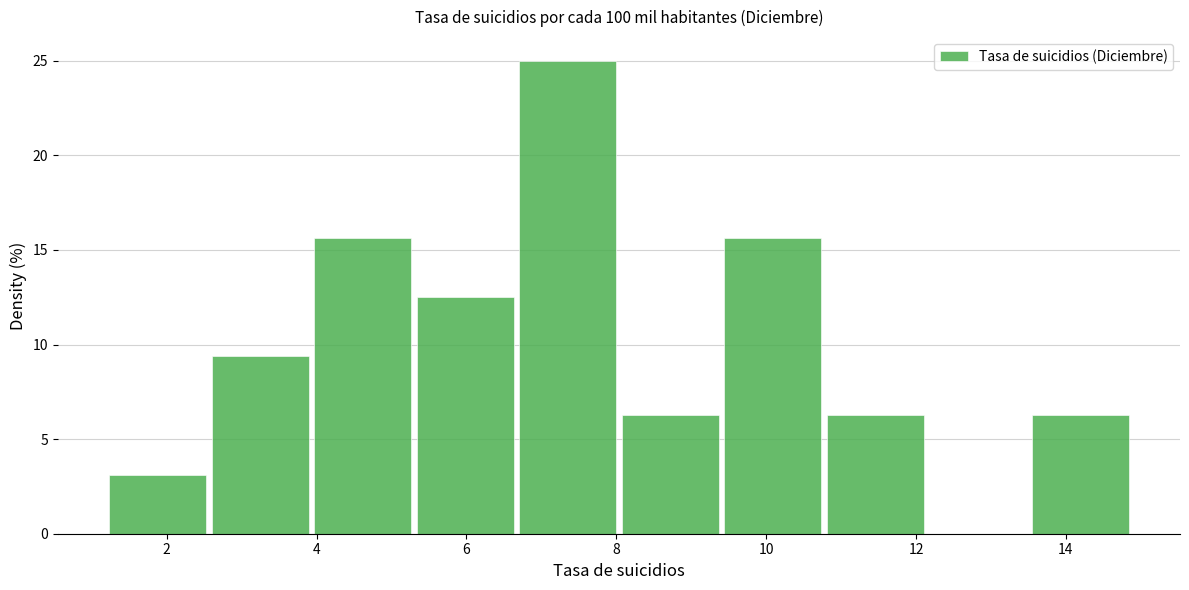

How tall is the bar that spans 4.0 to 5.4 on the x-axis? Neither the bar edges nor the heights are printed on the chart, so give them approximately, as read against the axes.

15.5